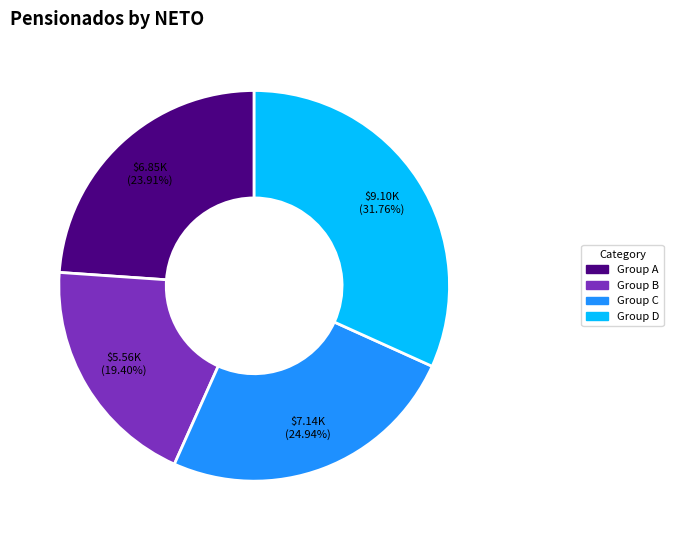

Which category has the biggest portion of the pie?

Group D